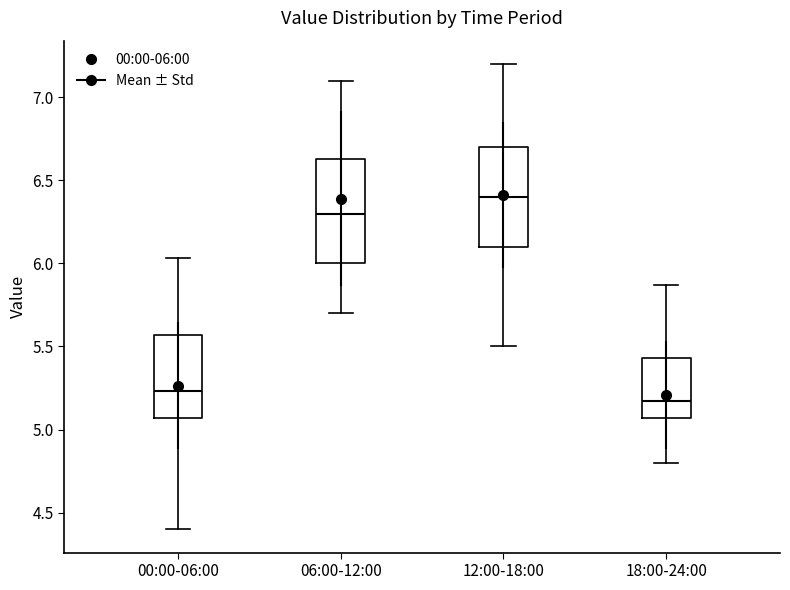

Which box's median line is the lowest?

18:00-24:00